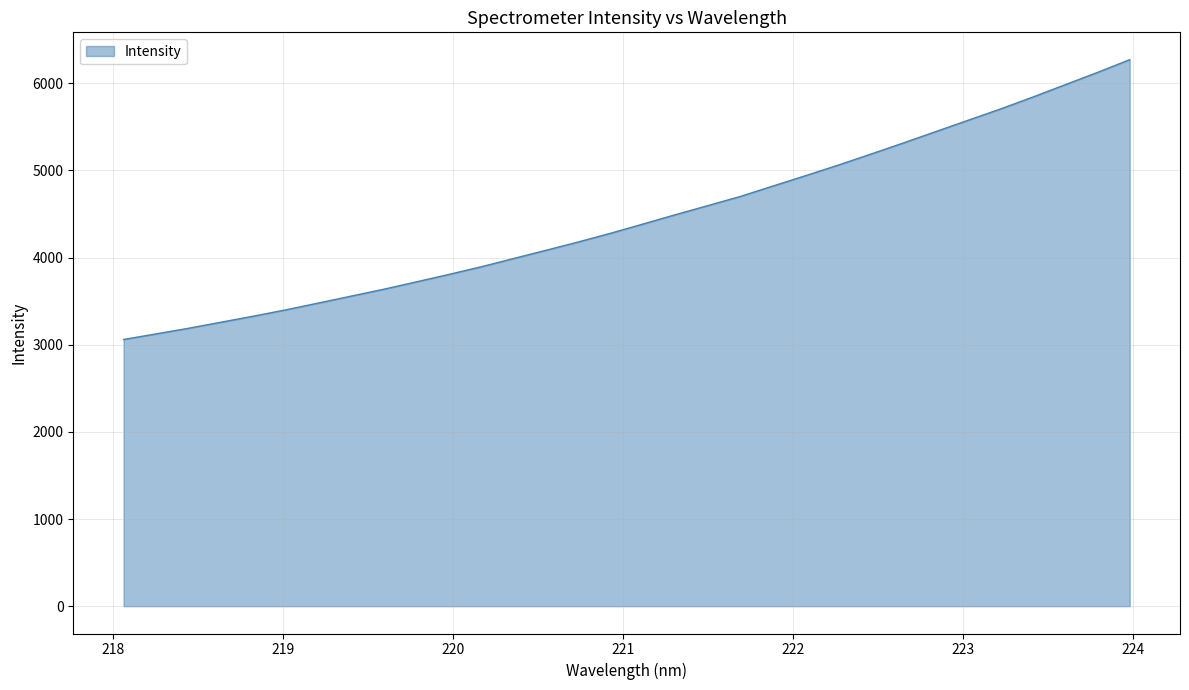

What is the smallest value displayed?

3060.6